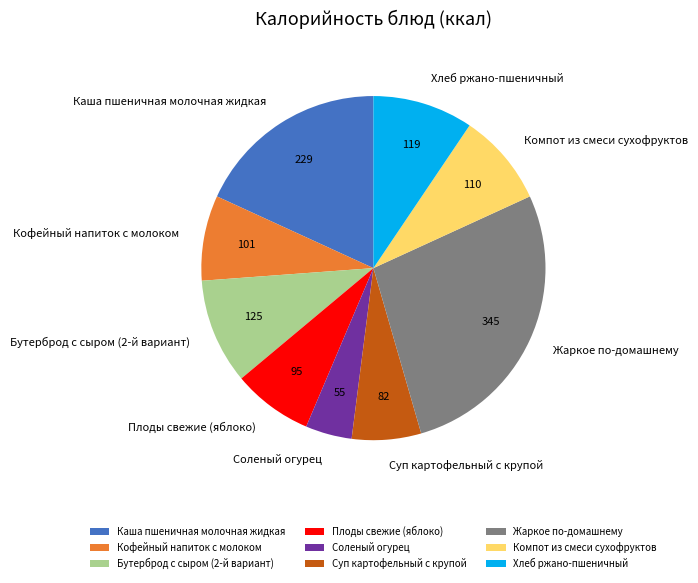

True or false: Суп картофельный с крупой accounts for 7% of the total.

True